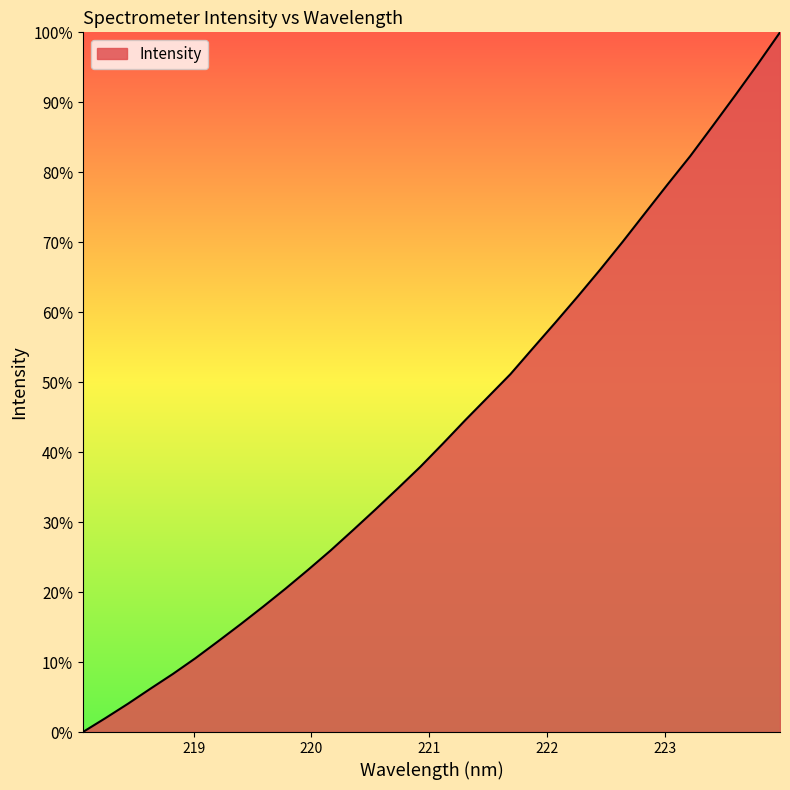

What is the greatest value displayed?

100.0